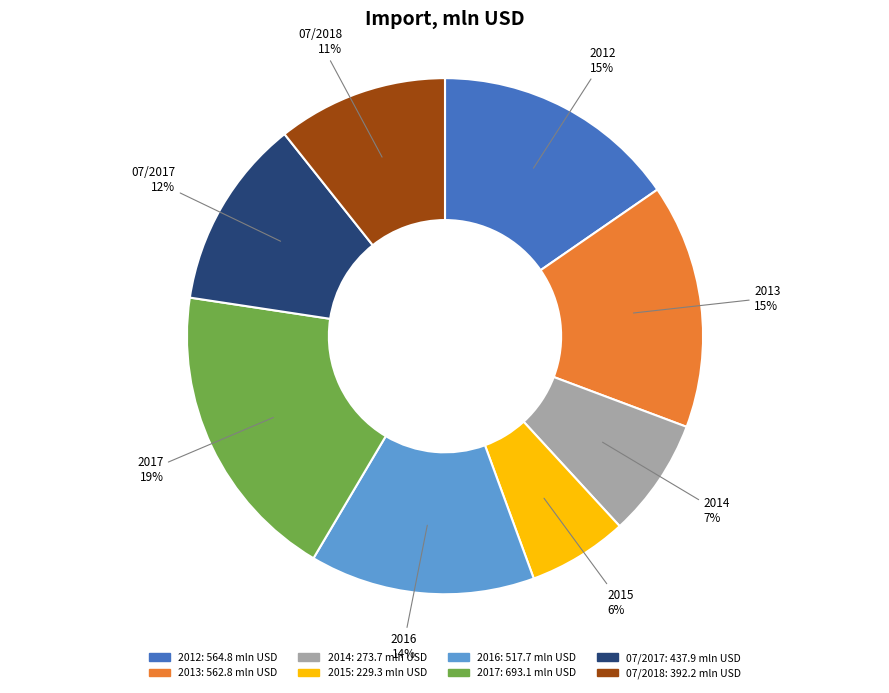

Does 07/2017 represent more than half of the total?

No